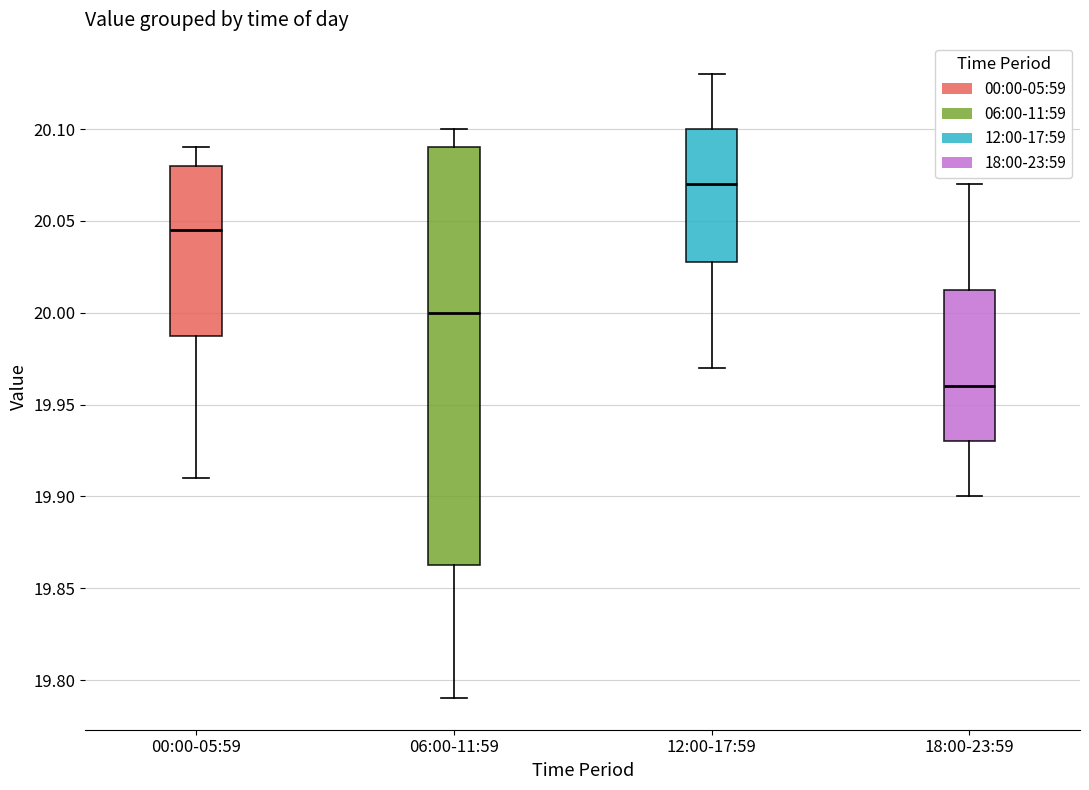

Which box has the highest median line?

12:00-17:59